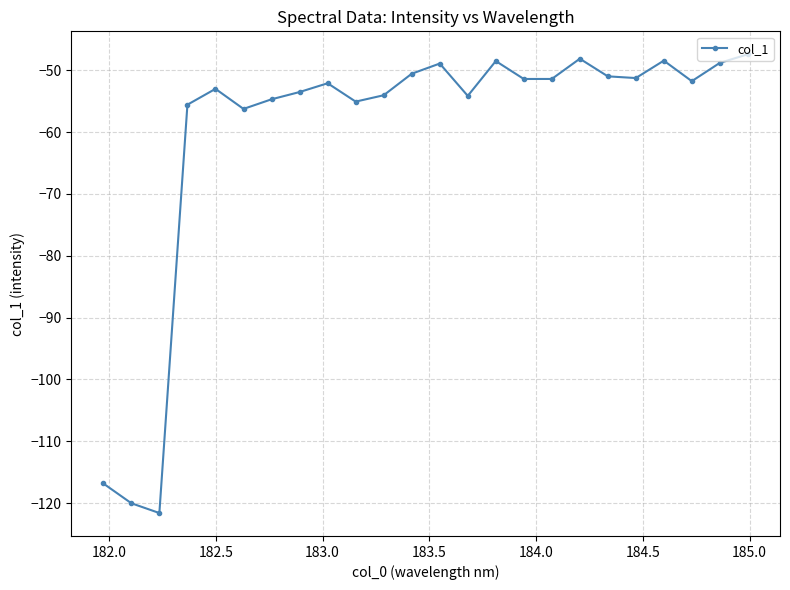

What is the difference between the second highest and second lowest values?

71.9